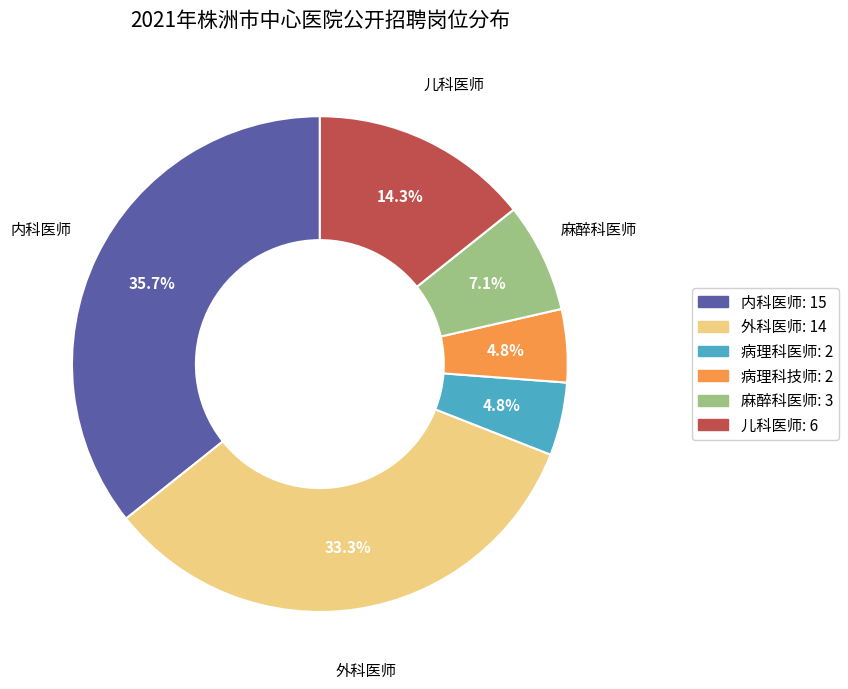

Approximately how many times larger is the value at 病理科技师 compared to 儿科医师?

0.3